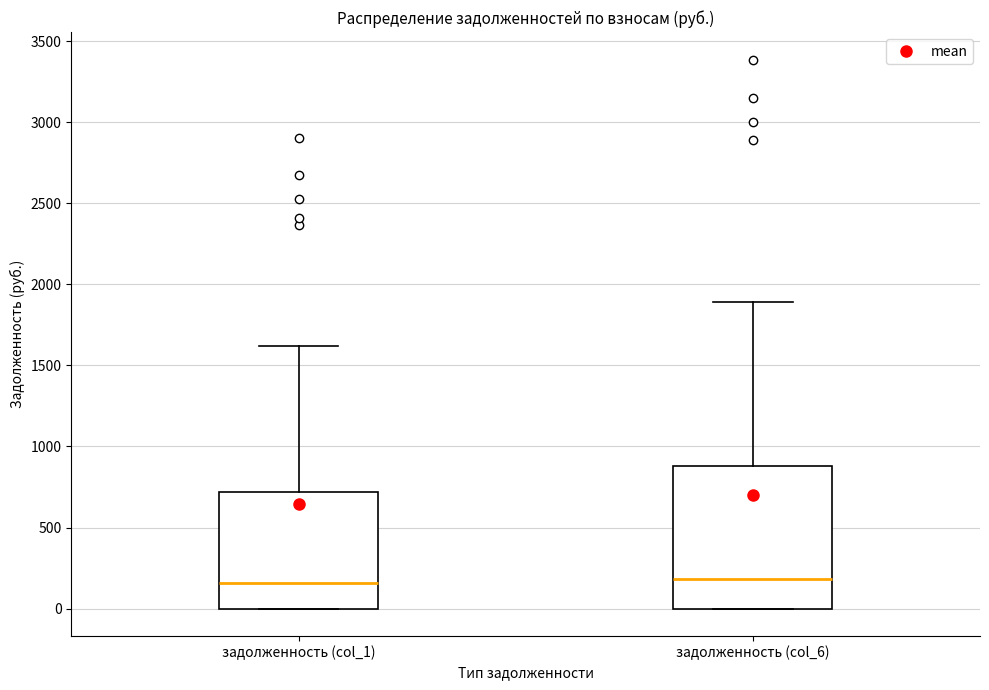

Reading left to right, read every box against the y-axis: the position of its median line, the range the box covers, and the ends of its whiskers. The values are not printed on the chart, so give them approximately, as read against the axis.

задолженность (col_1): median 150, box 0 to 700, whiskers 0 to 1600
задолженность (col_6): median 200, box 0 to 900, whiskers 0 to 1900